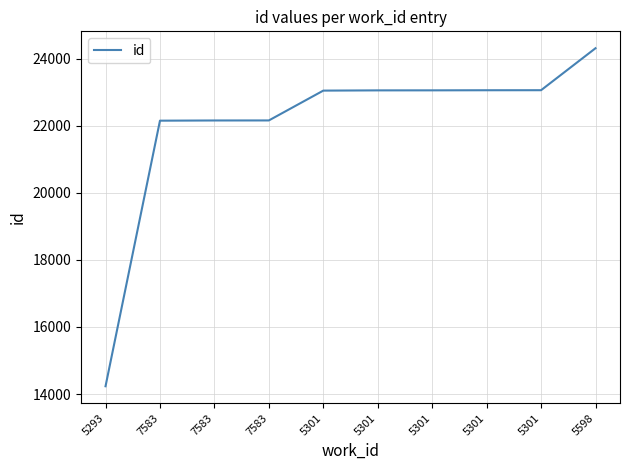

True or false: the data shows 11367 at 7583.

False